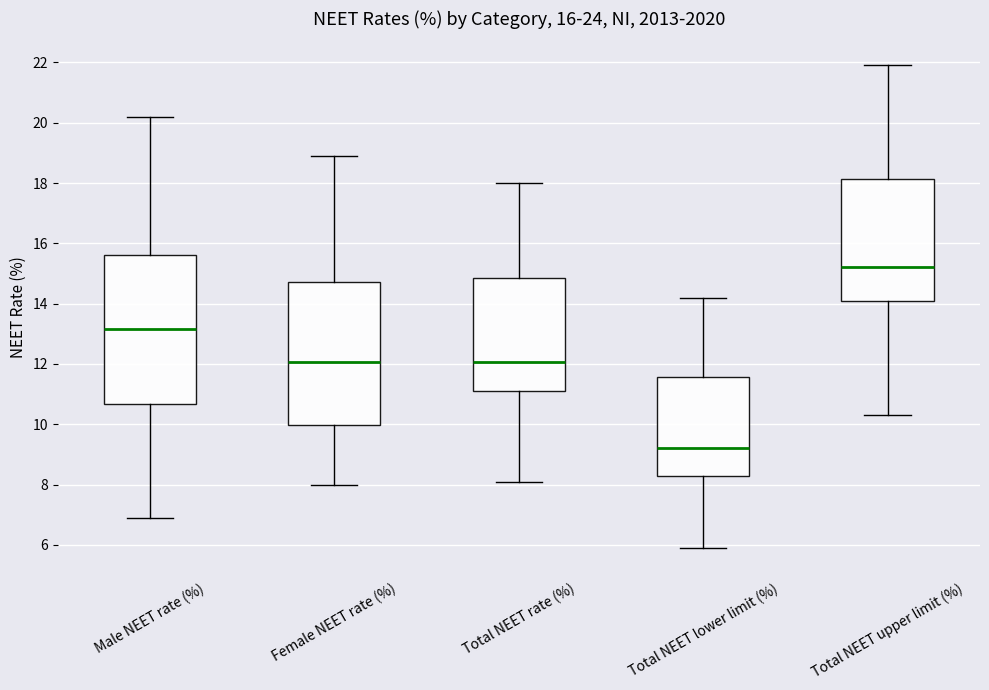

Which box has the highest median line?

Total NEET upper limit (%)